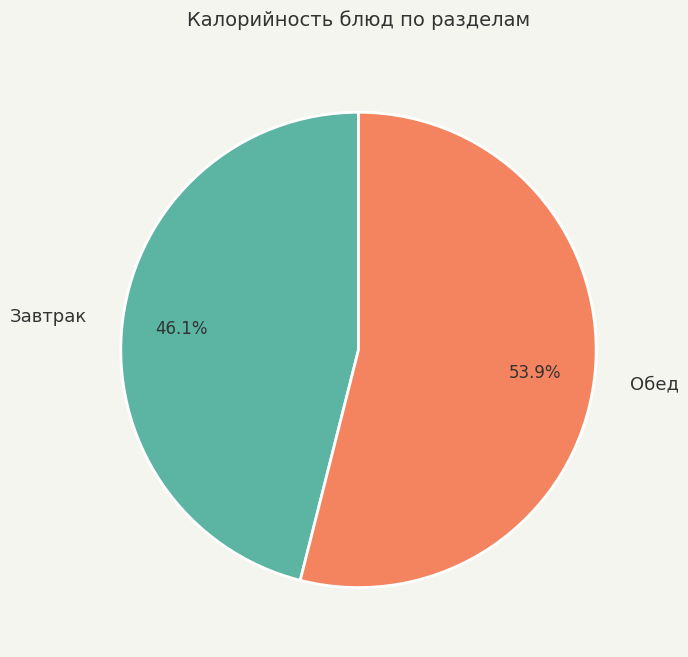

Approximately how many times larger is the value at Завтрак compared to Обед?

0.9